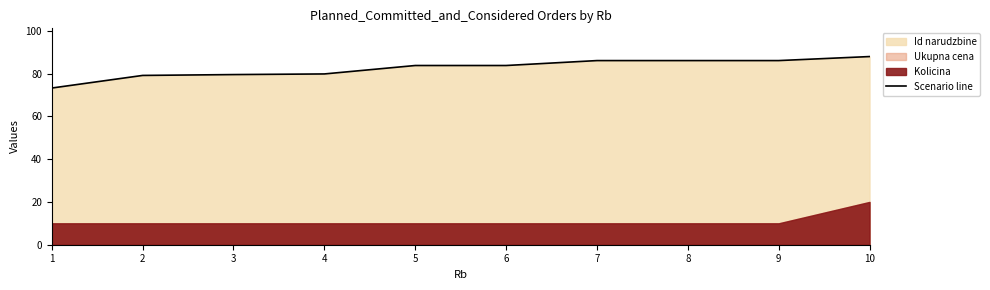

What is the difference between the values at 10 and 9?

1.9